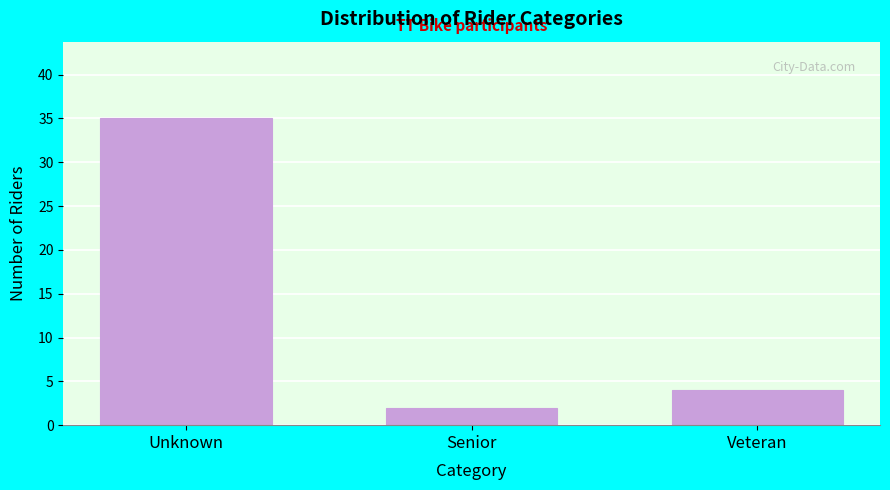

Reading left to right, transcribe all the data shown in this chart.

Unknown=35	Senior=2	Veteran=4